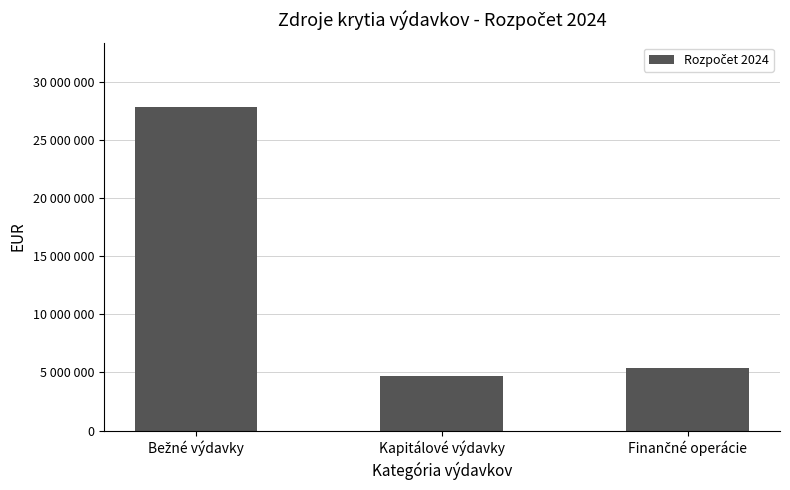

Reading left to right, transcribe all the data shown in this chart.

Bežné výdavky=27789107	Kapitálové výdavky=4739888	Finančné operácie=5347945